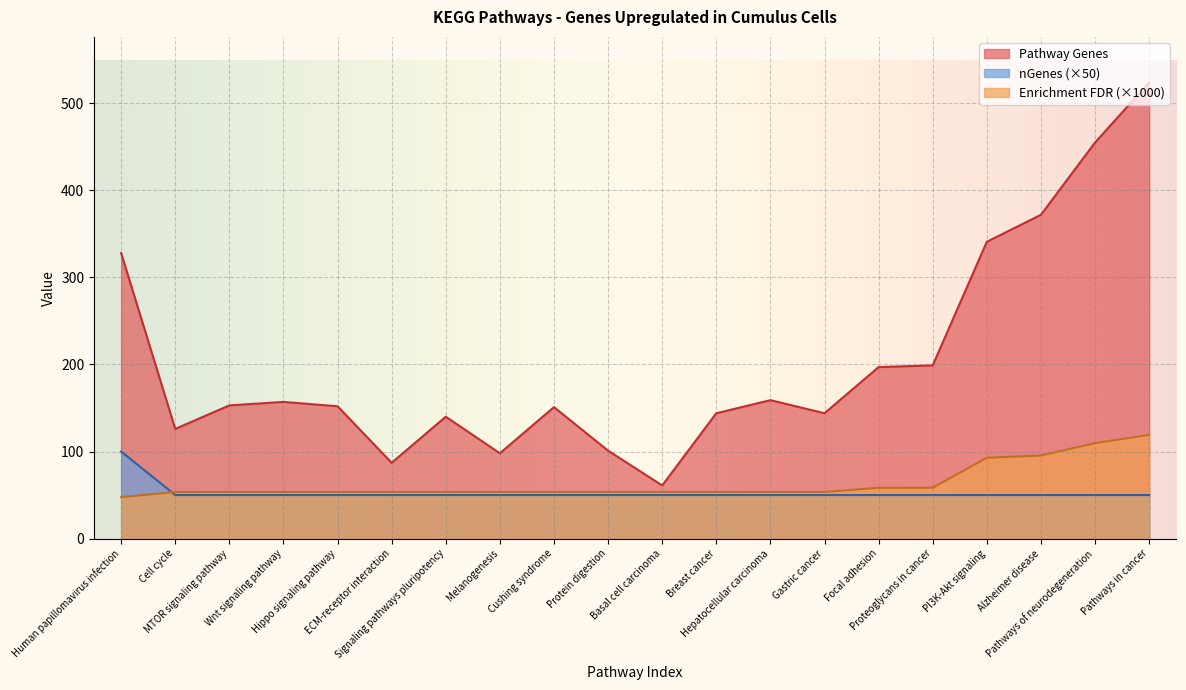

The Pathway Genes series shows 151.0 at Cushing syndrome. True or false?

True